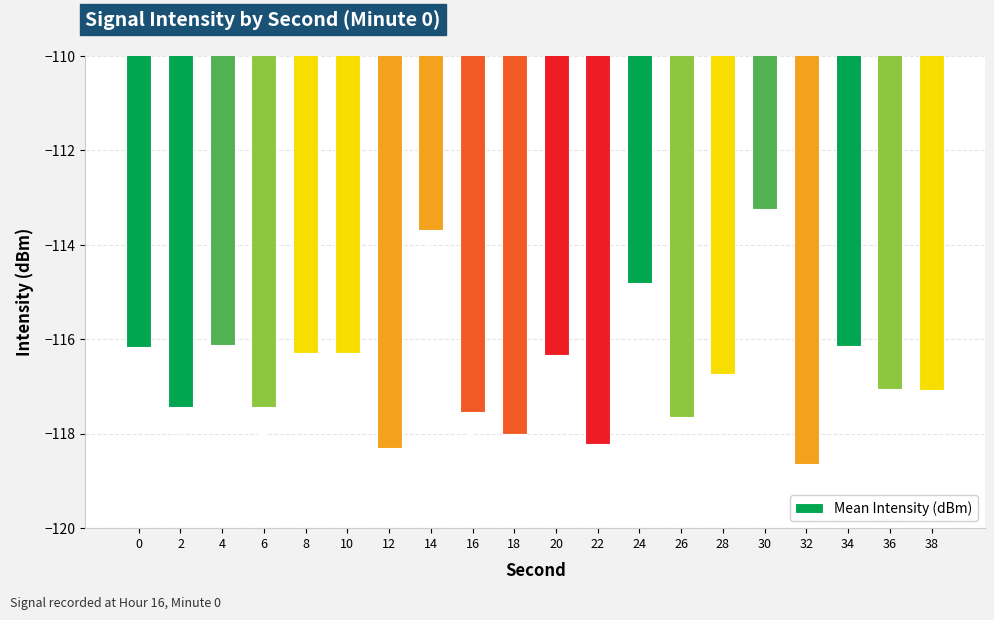

Is it true that the value at 26 is -24.4?

False